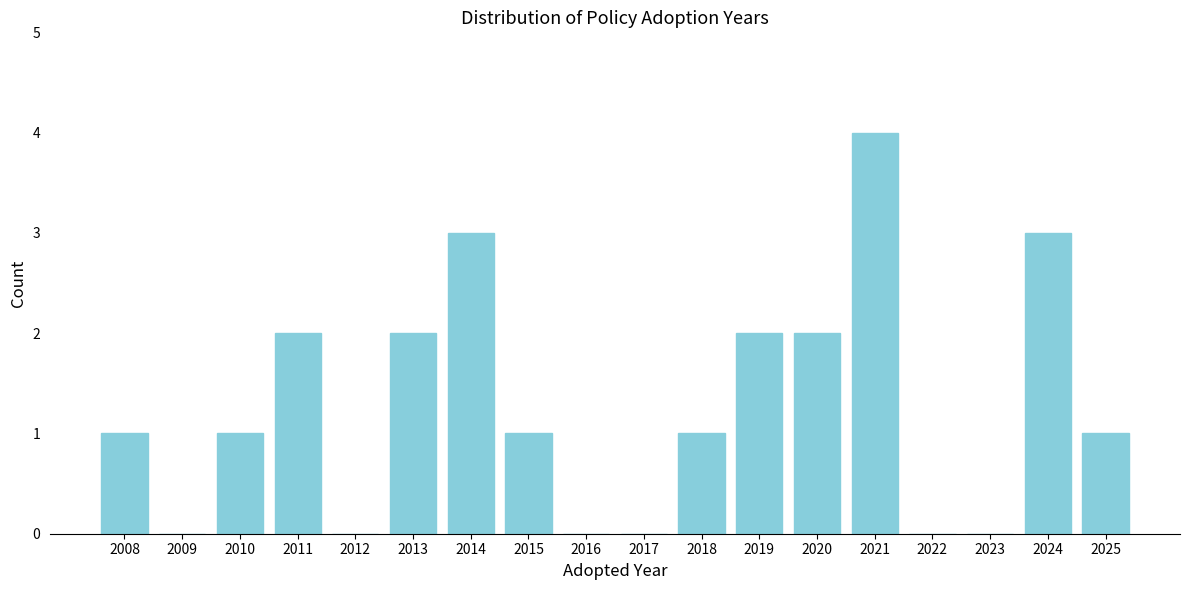

Reading left to right, transcribe all the data shown in this chart.

2008=1	2009=0	2010=1	2011=2	2012=0	2013=2	2014=3	2015=1	2016=0	2017=0	2018=1	2019=2	2020=2	2021=4	2022=0	2023=0	2024=3	2025=1